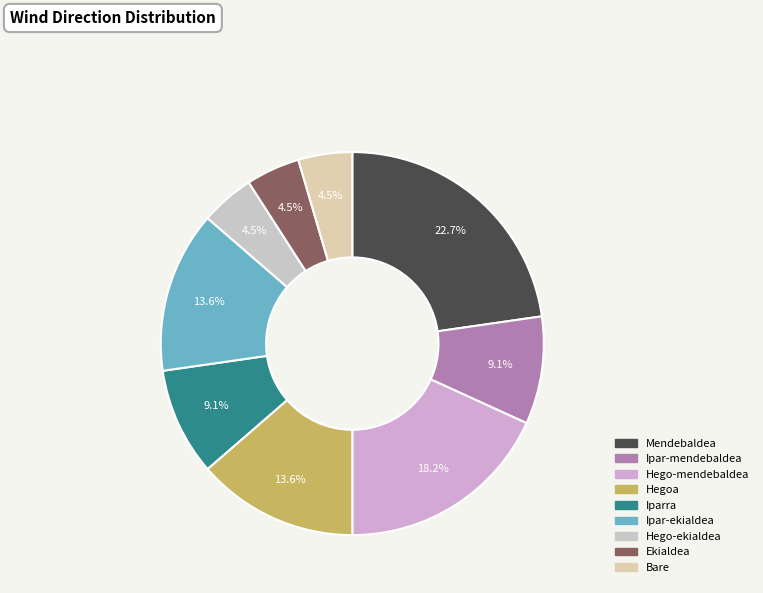

Which has a higher value, Ipar-mendebaldea or Mendebaldea?

Mendebaldea